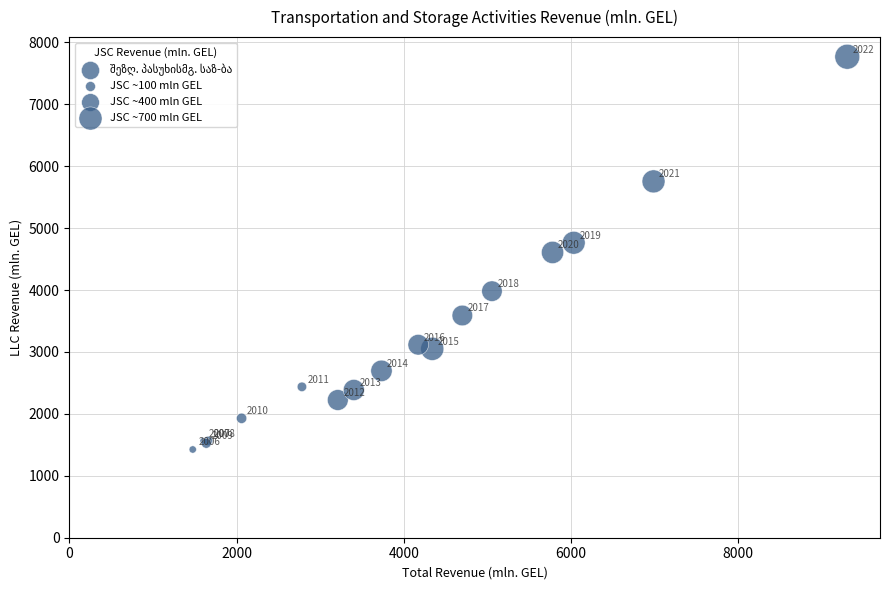

What Y value in the scatter plot is closest to 4596?

4607.9